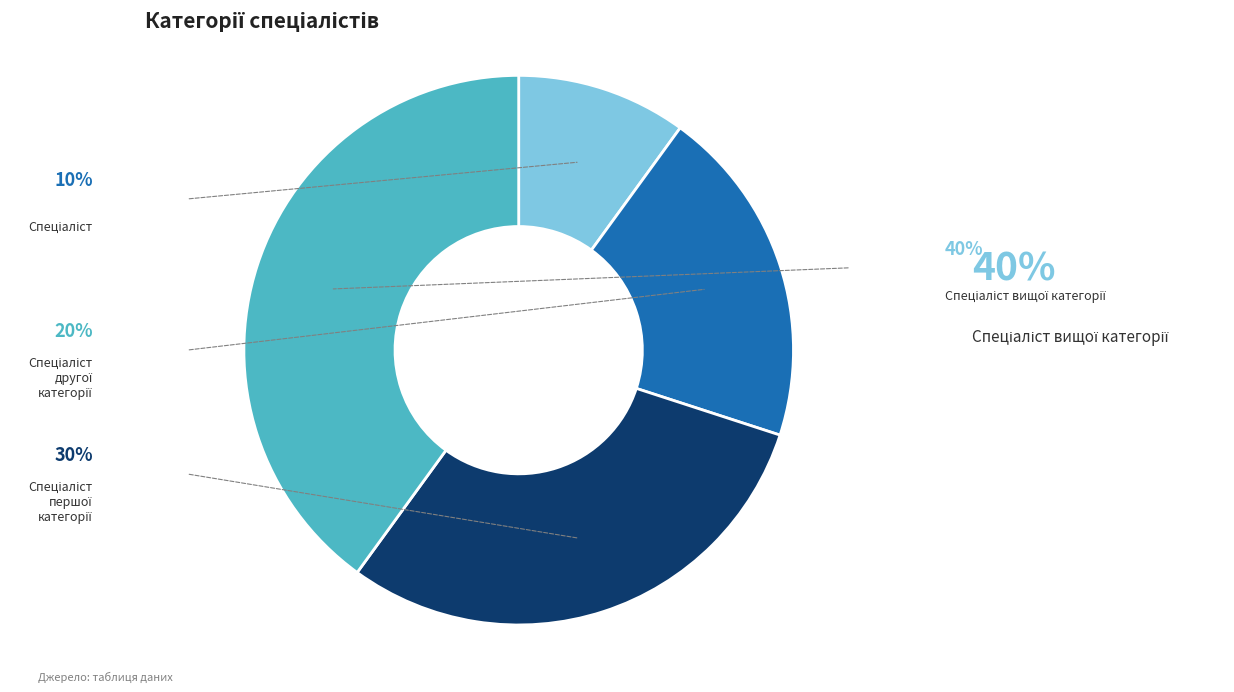

To the nearest percent, what is the average slice percentage?

25%